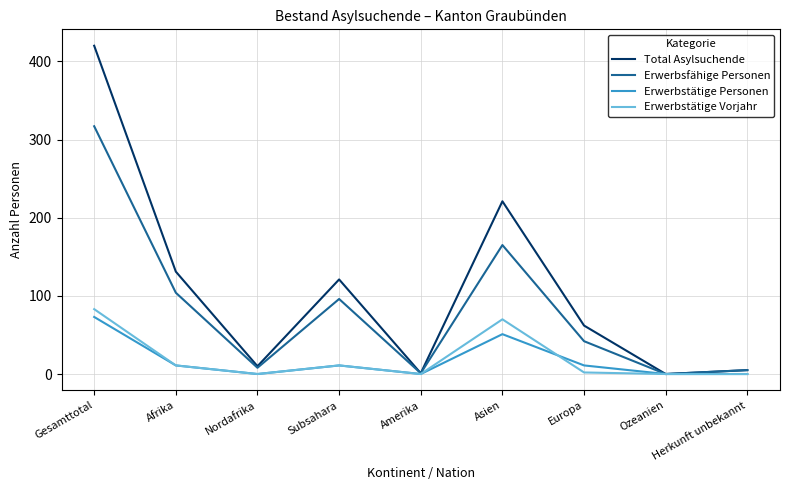

In Erwerbsfähige Personen, how many points are higher than both neighbors (excluding endpoints)?

2